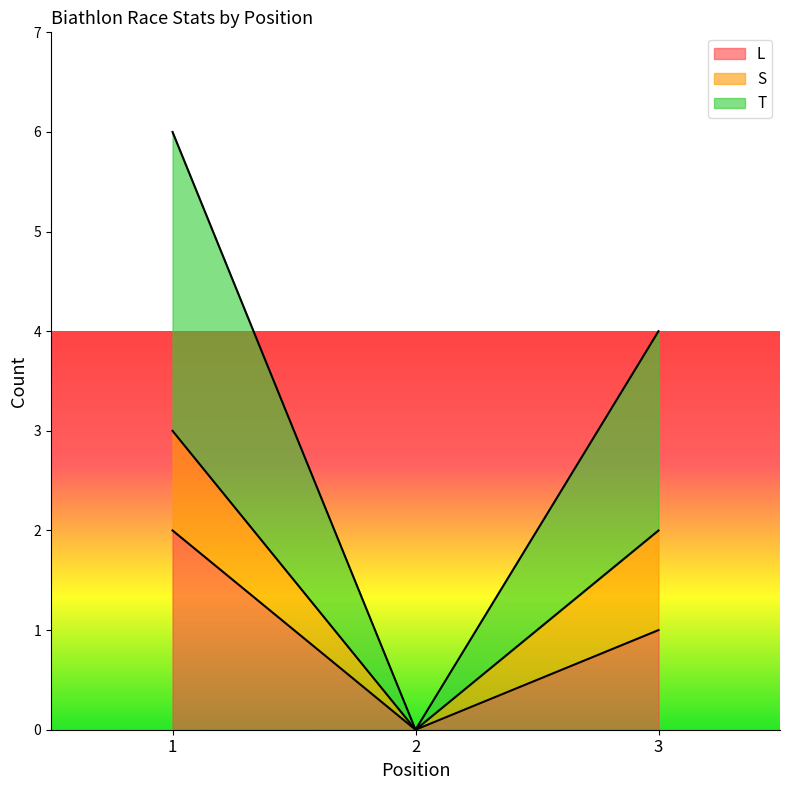

Where is T nearest to the value 1?

2